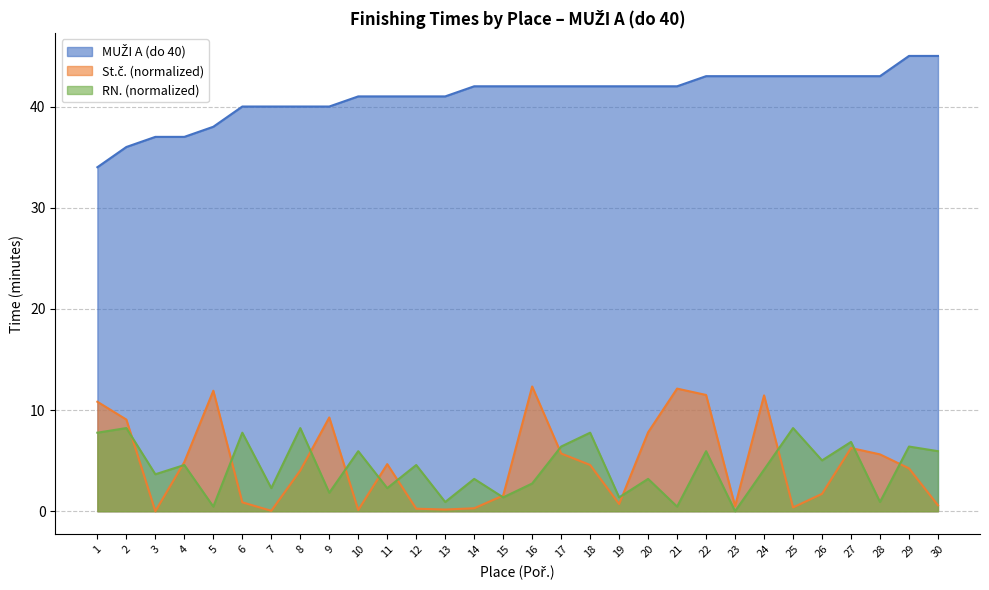

At which category is the sum across all series the highest?

22